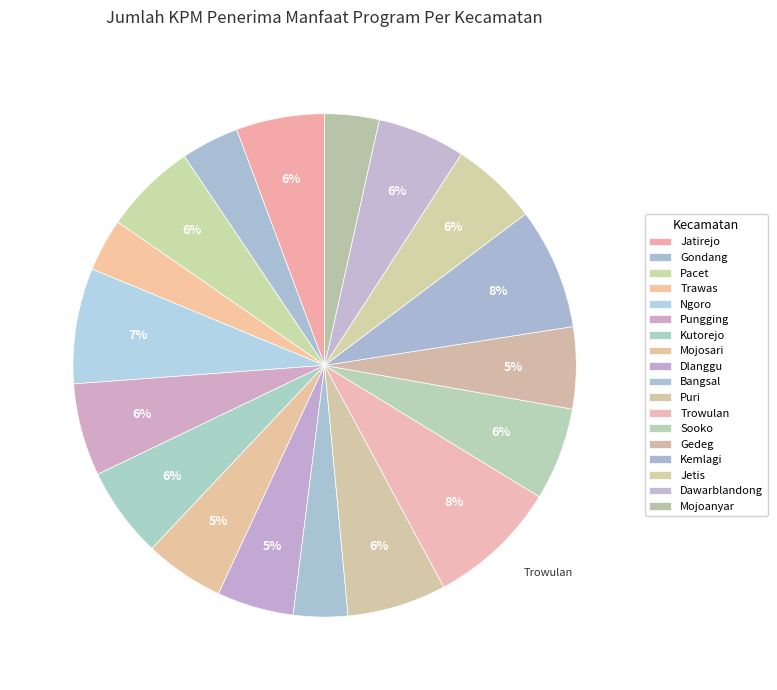

How many segments does this pie chart have?

18